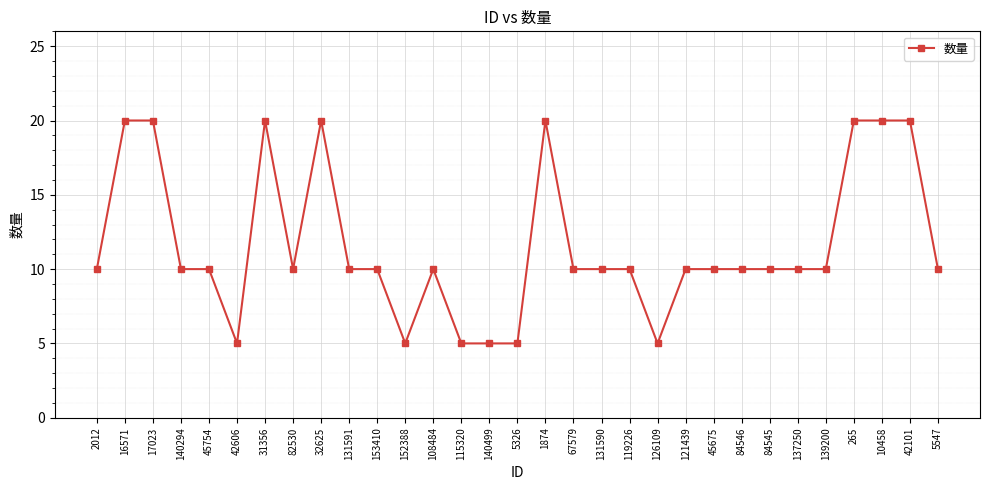

True or false: the data has more than 0 interior local peaks.

True